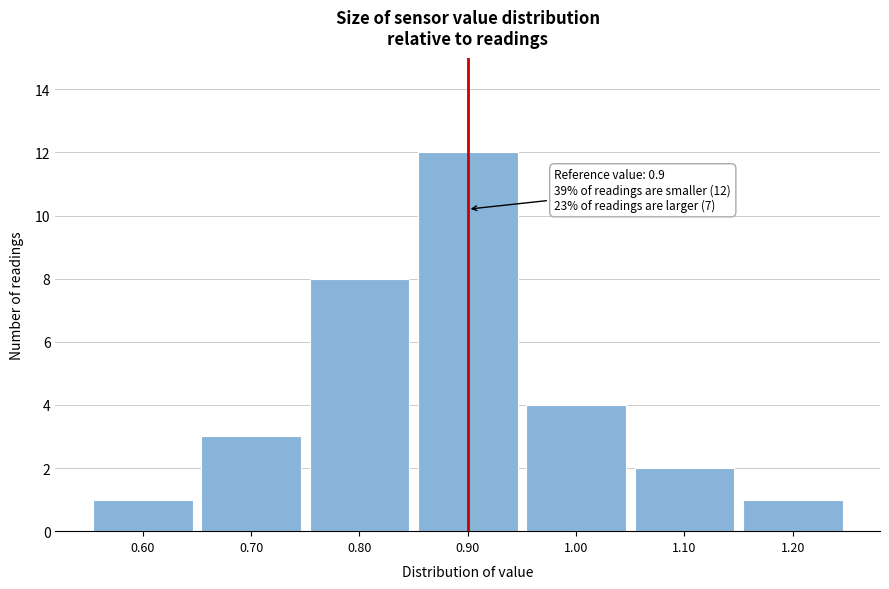

Over which range of the x-axis is the bar tallest?

0.85 to 0.95